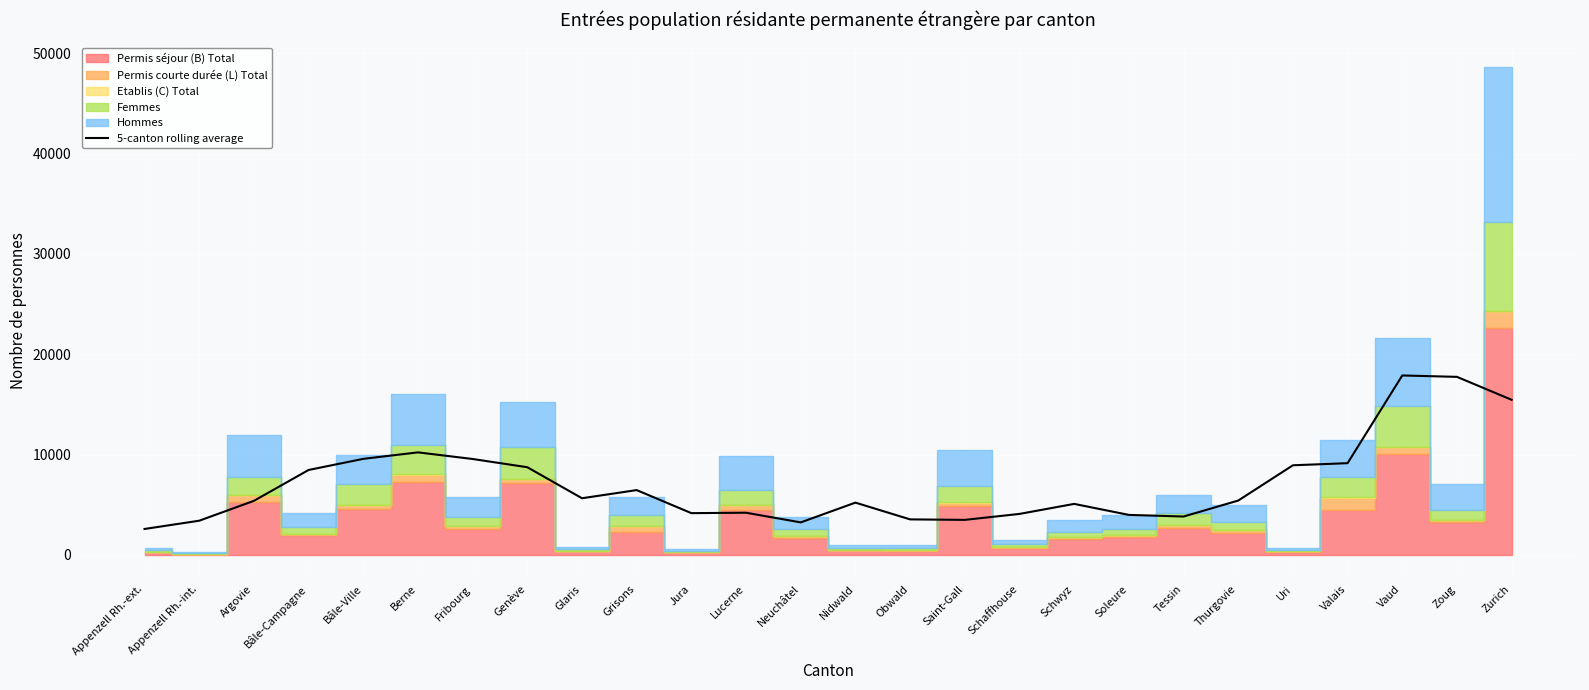

Reading left to right, what are all the values shown in this chart?

2576.0	3400.0	5380.4	8457.6	9566.8	10213.2	9552.8	8731.2	5640.0	6452.0	4154.4	4195.2	3231.6	5203.2	3532.0	3483.2	4077.2	5076.8	3978.8	3817.2	5408.0	8925.2	9136.4	17879.6	17740.8	15453.2